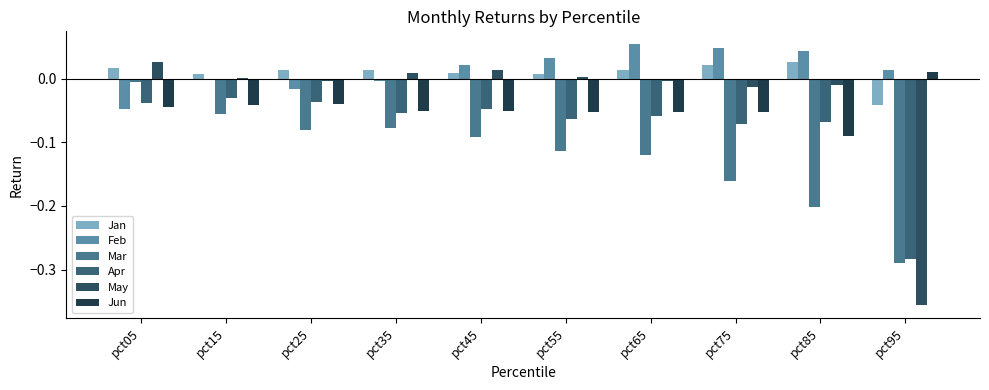

What is the sum of all Feb values?

0.1